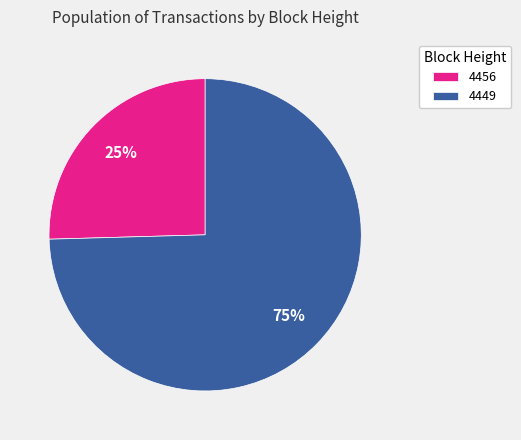

To the nearest percent, what is the average slice percentage?

50%